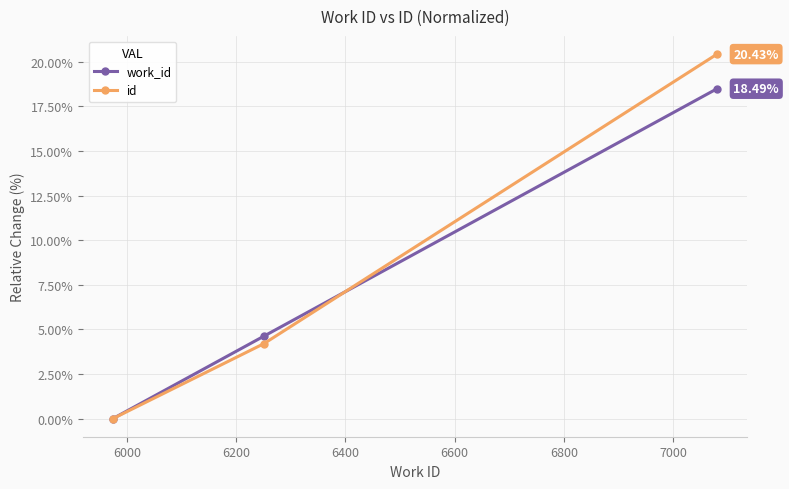

List the series in order of their peak value, highest first.

id, work_id